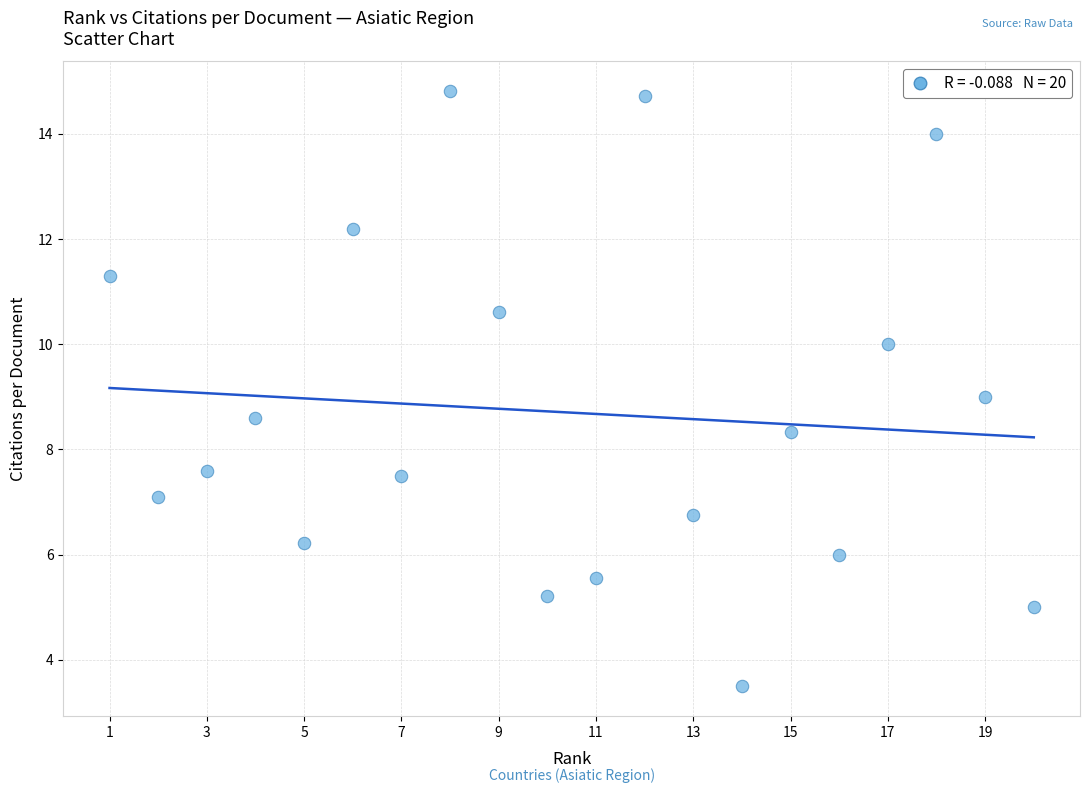

What is the range of X values (max minus min)?

19.0